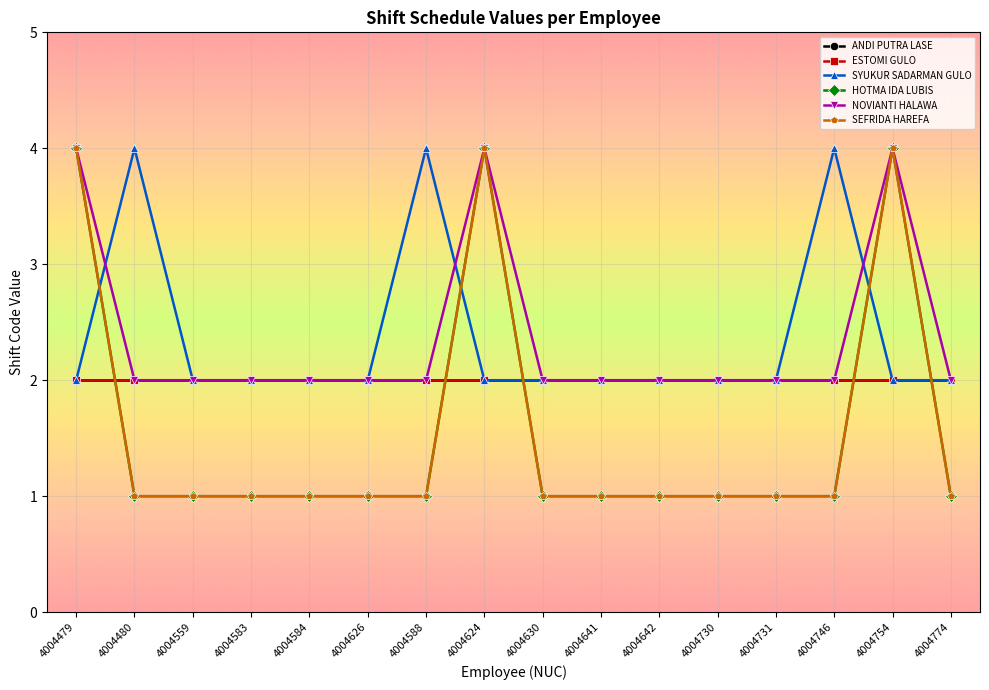

Which category has the highest value in the HOTMA IDA LUBIS series?

4004479